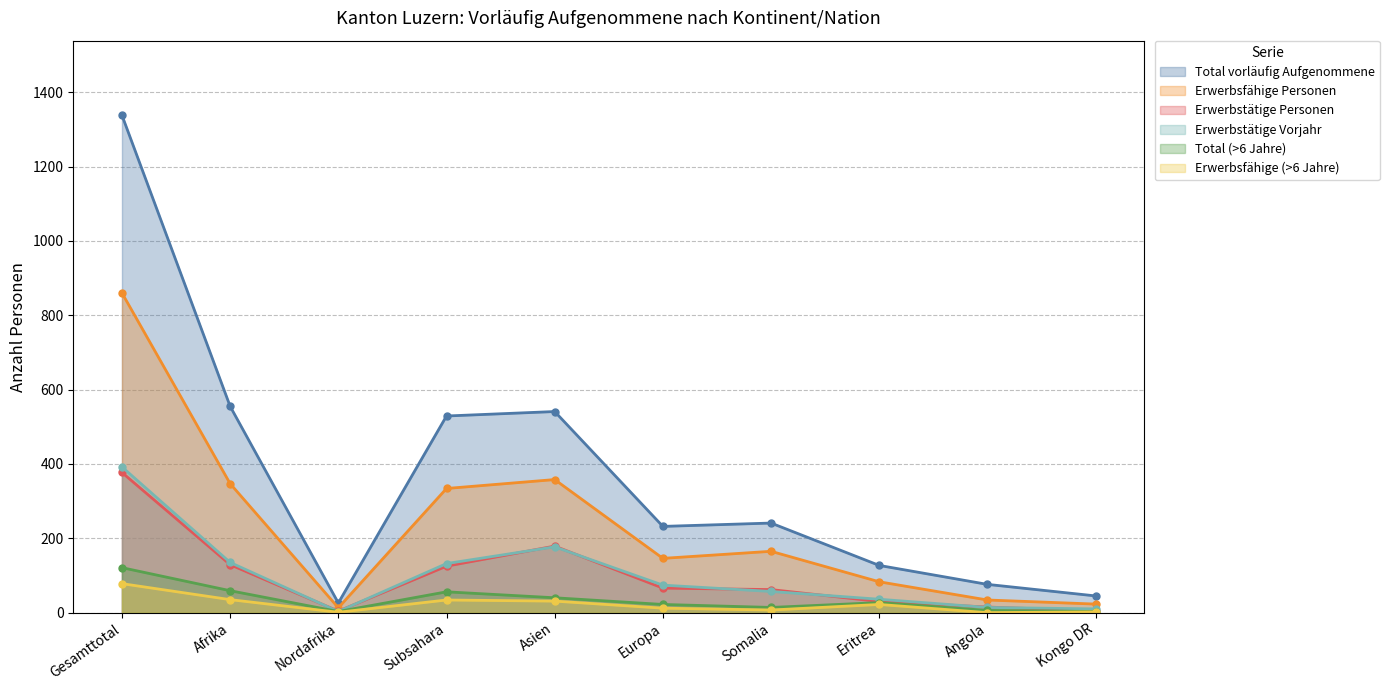

How many lines are shown in the chart?

6